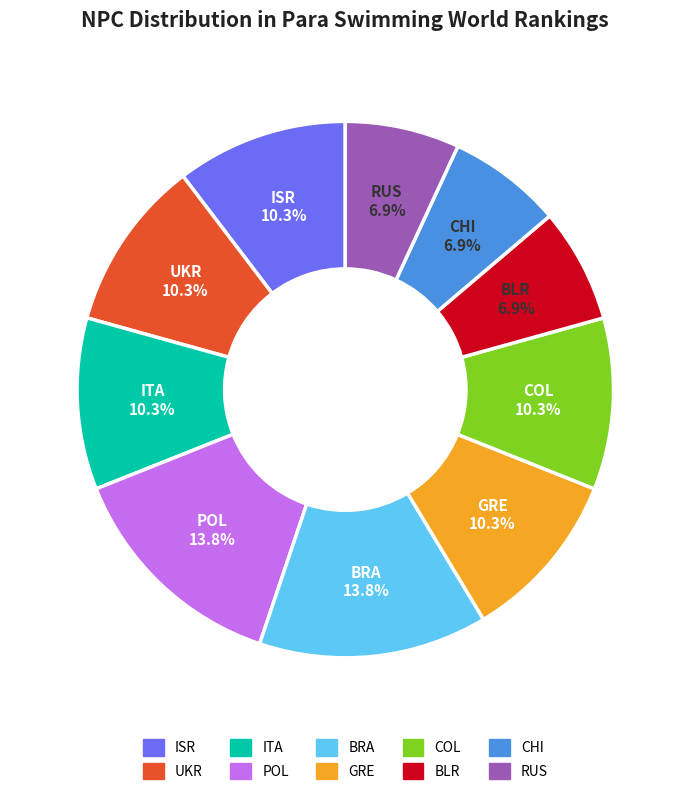

Between BRA and BLR, which is larger?

BRA